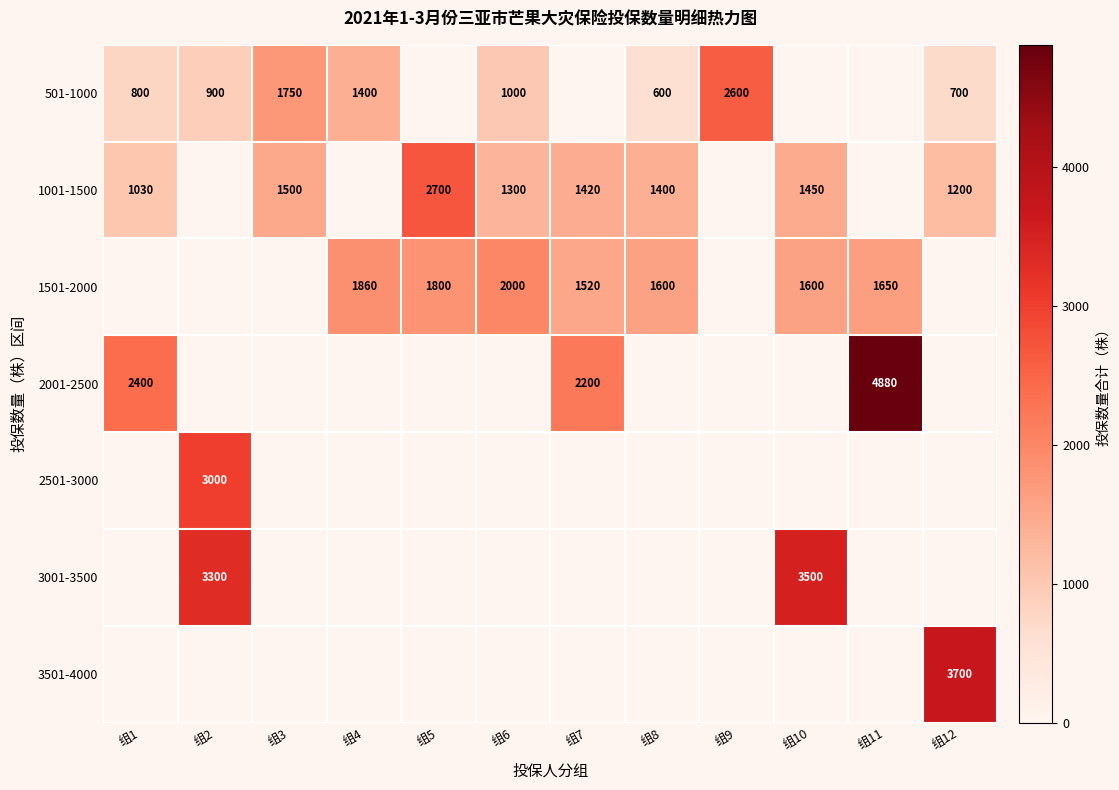

The value of 3501-4000 at 组12 is 3700. True or false?

True